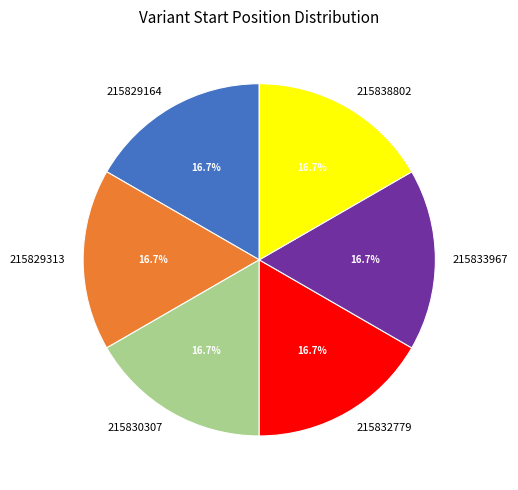

To the nearest percent, what percentage of the pie is 215833967?

17%